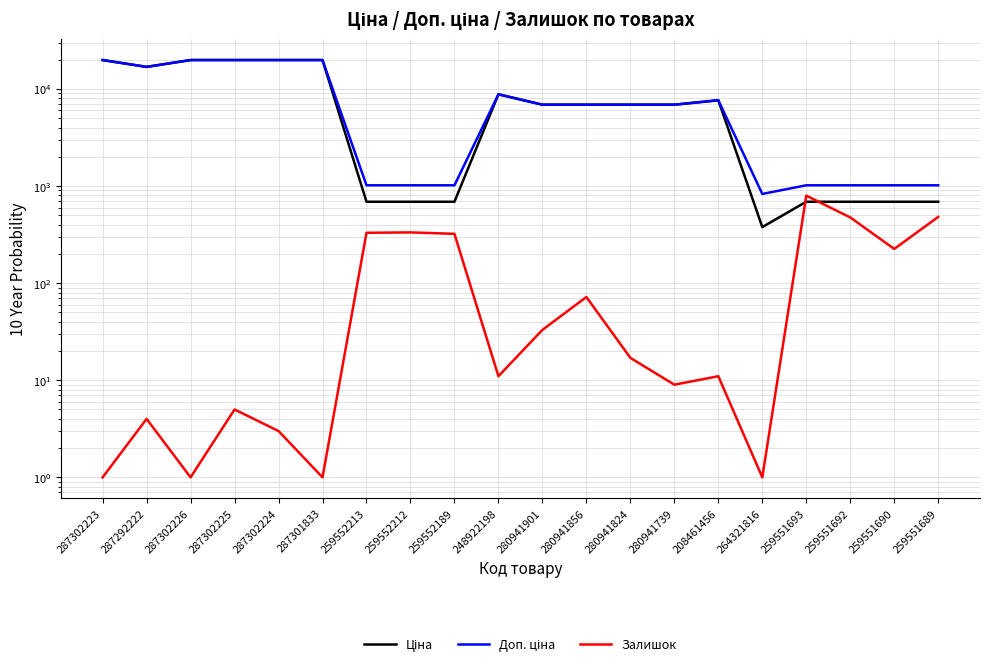

Which series changed the most between 280941901 and 280941856?

Залишок